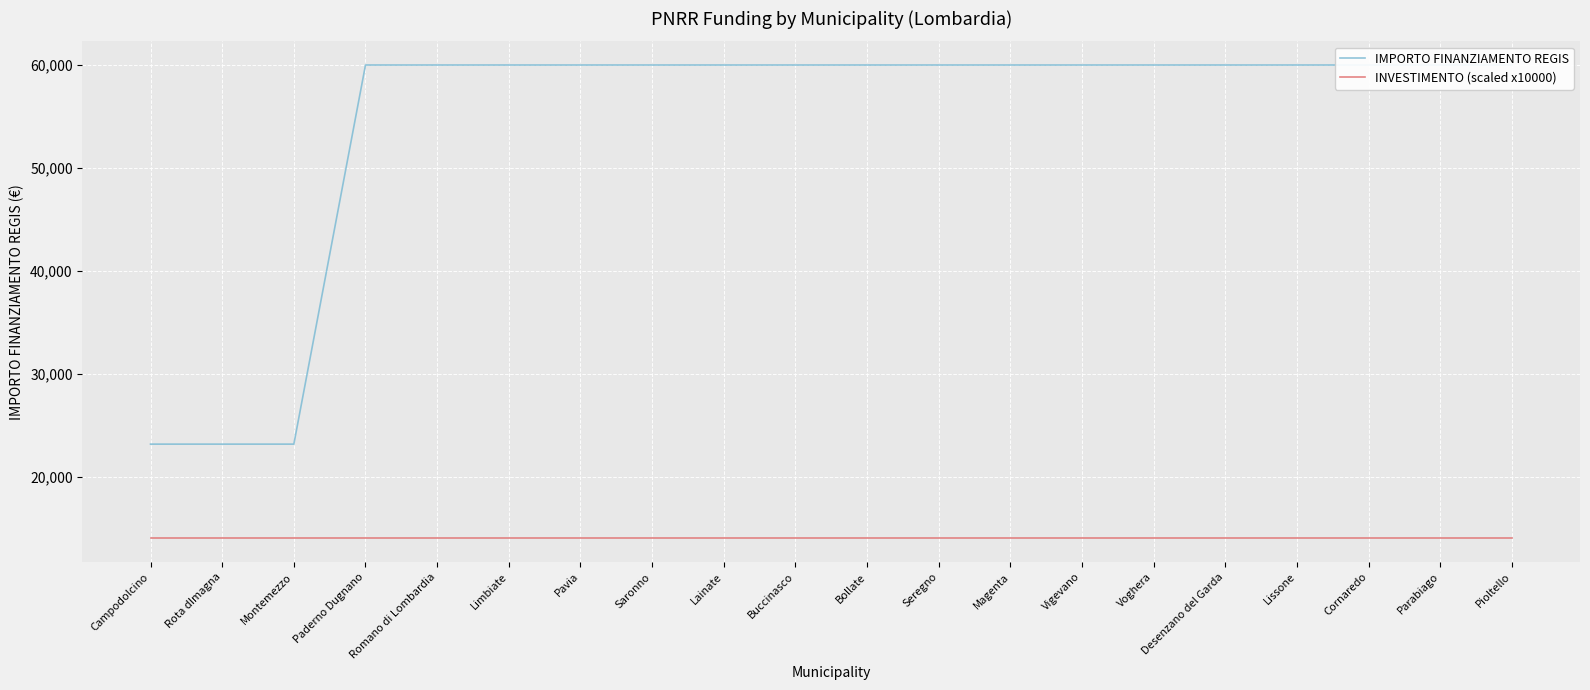

What is the sum of the IMPORTO FINANZIAMENTO REGIS values at Buccinasco and Limbiate?

119932